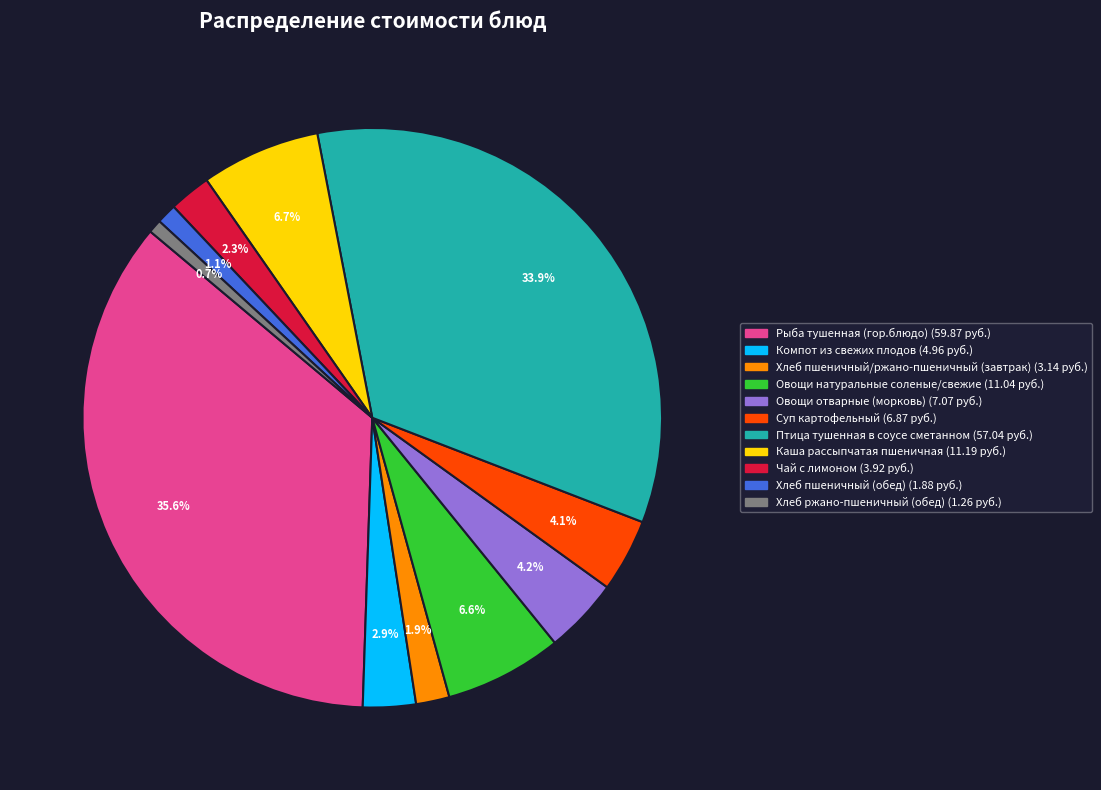

What is the largest slice in the pie chart?

Рыба тушенная (гор.блюдо)